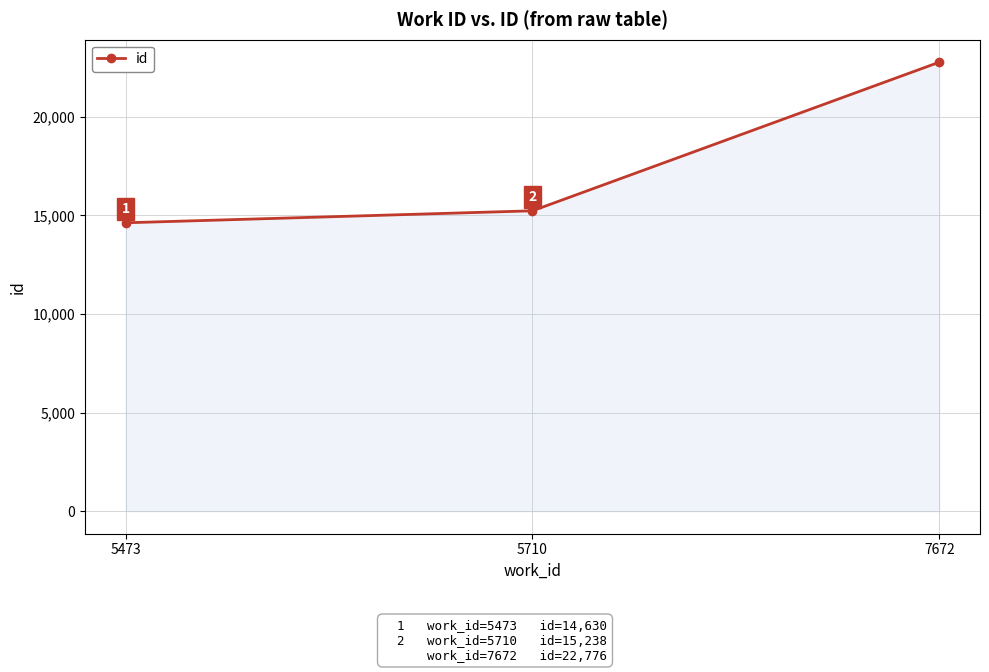

What is the average value?

17548